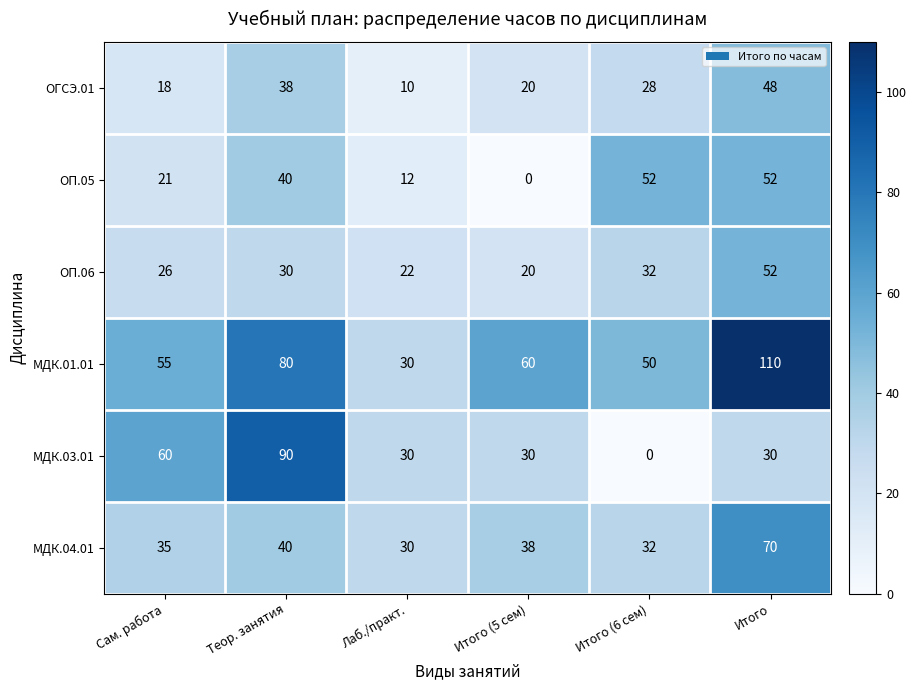

At how many categories does at least one series exceed 59?

4